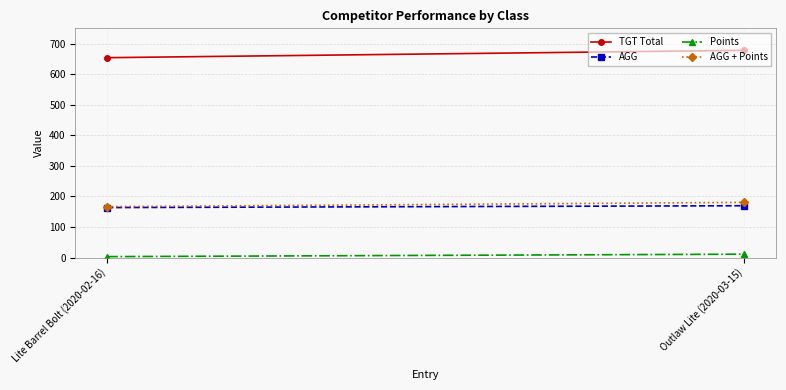

Reading left to right, list all the values displayed in this chart.

TGT Total: Lite Barrel Bolt (2020-02-16)=654.0	Outlaw Lite (2020-03-15)=678.0
AGG: Lite Barrel Bolt (2020-02-16)=163.5	Outlaw Lite (2020-03-15)=169.5
Points: Lite Barrel Bolt (2020-02-16)=3.0	Outlaw Lite (2020-03-15)=11.0
AGG + Points: Lite Barrel Bolt (2020-02-16)=166.5	Outlaw Lite (2020-03-15)=180.5